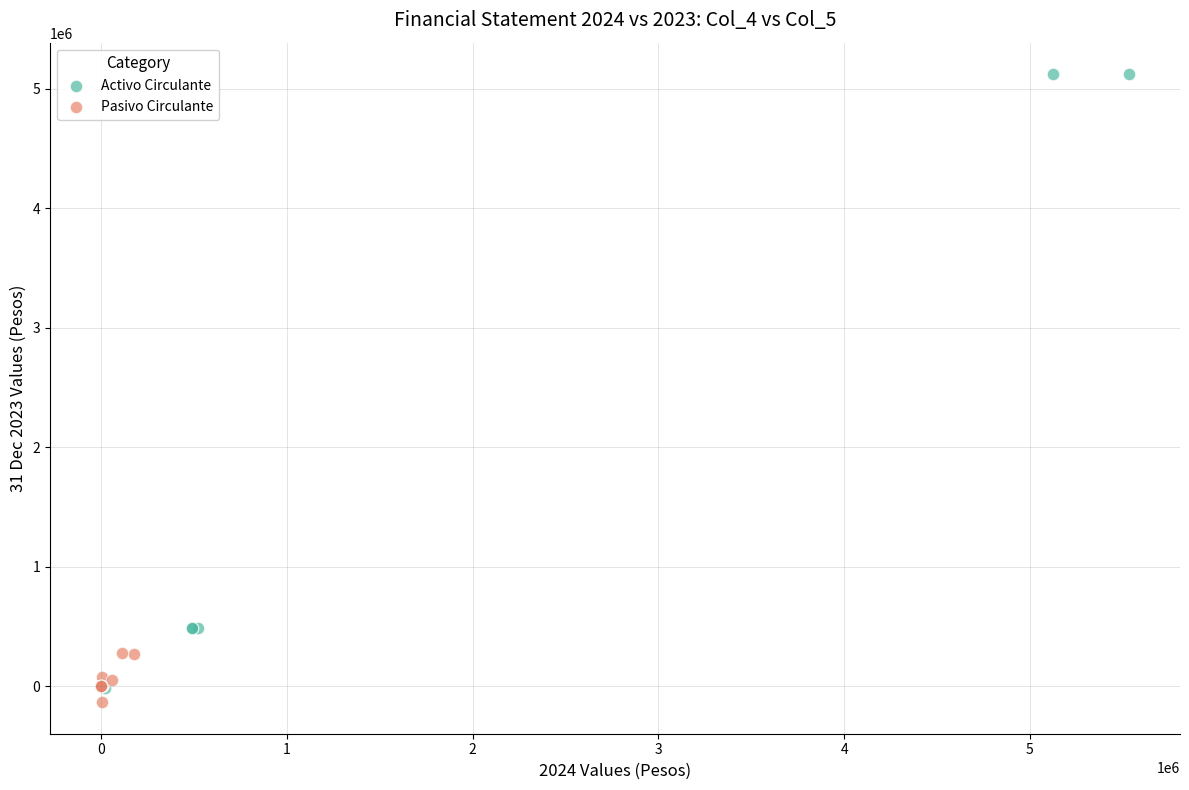

Which series has the largest Y range (max minus min)?

Activo Circulante